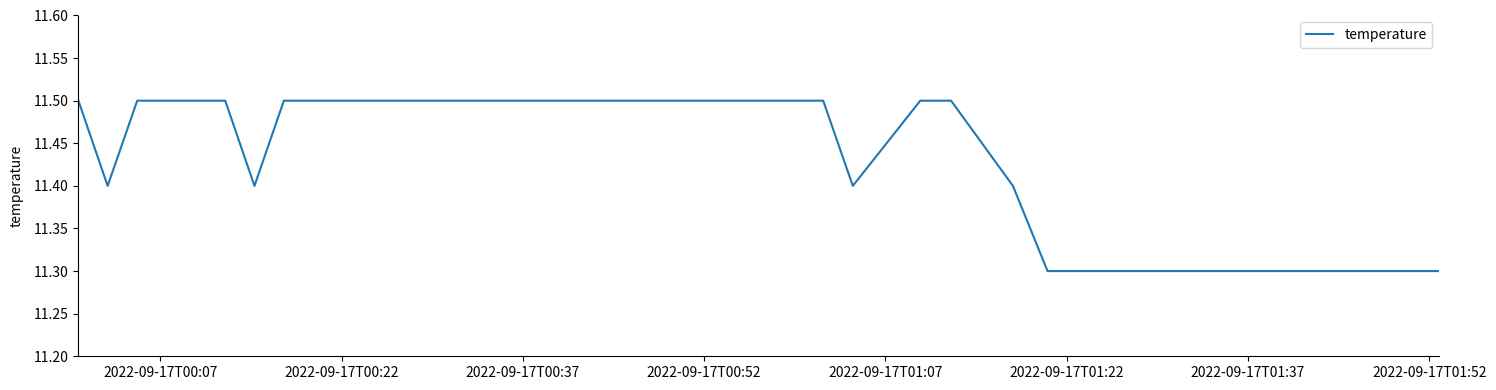

What is the maximum value shown in the chart?

11.5